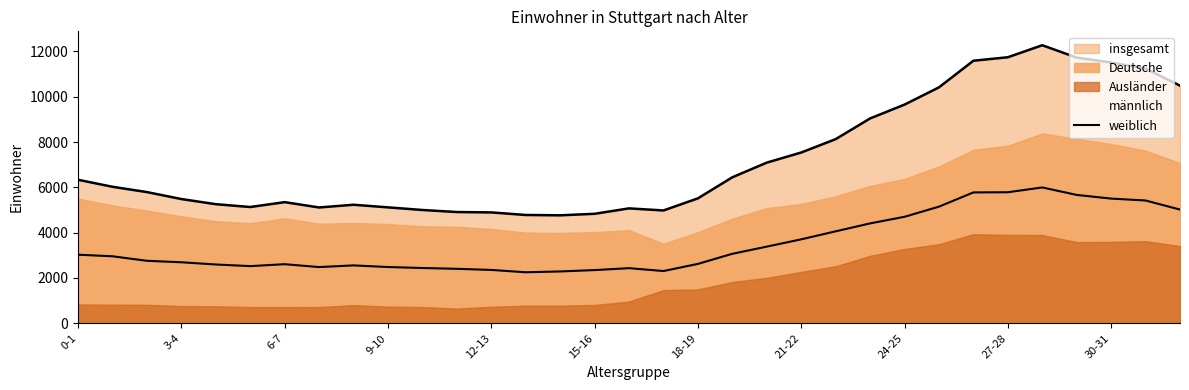

True or false: männlich and weiblich intersect in this chart.

False